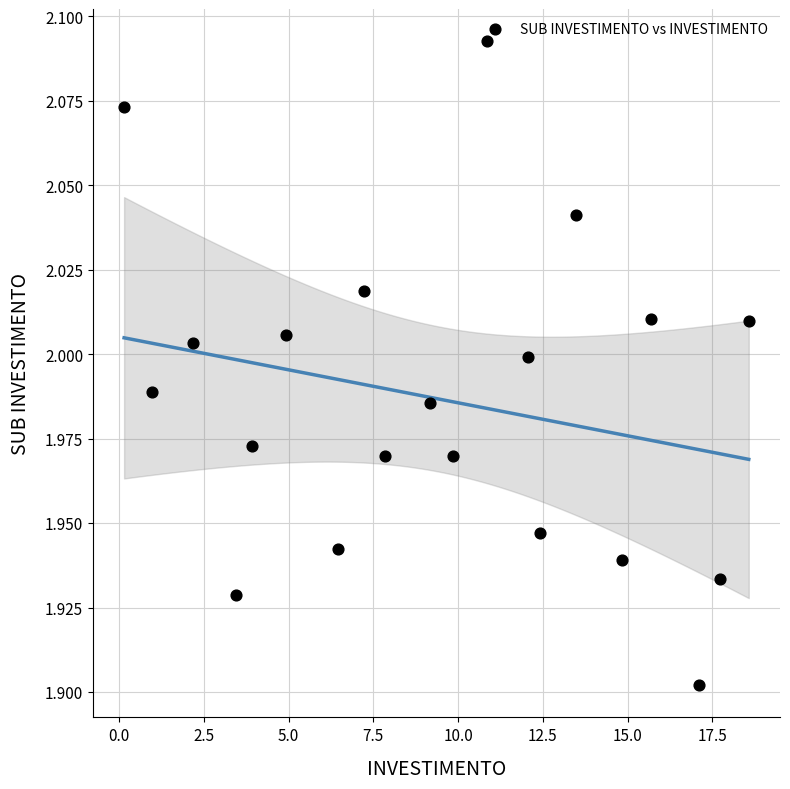

What is the range of X values (max minus min)?

18.4